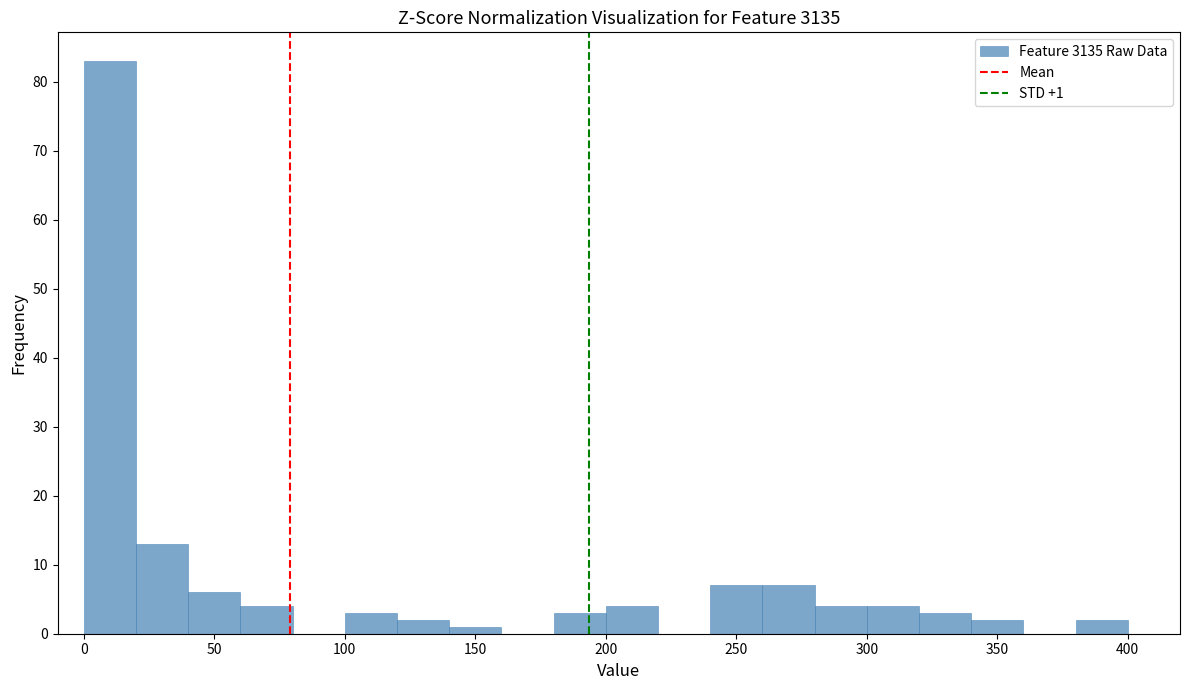

Over which range of the x-axis is the bar tallest?

0 to 20